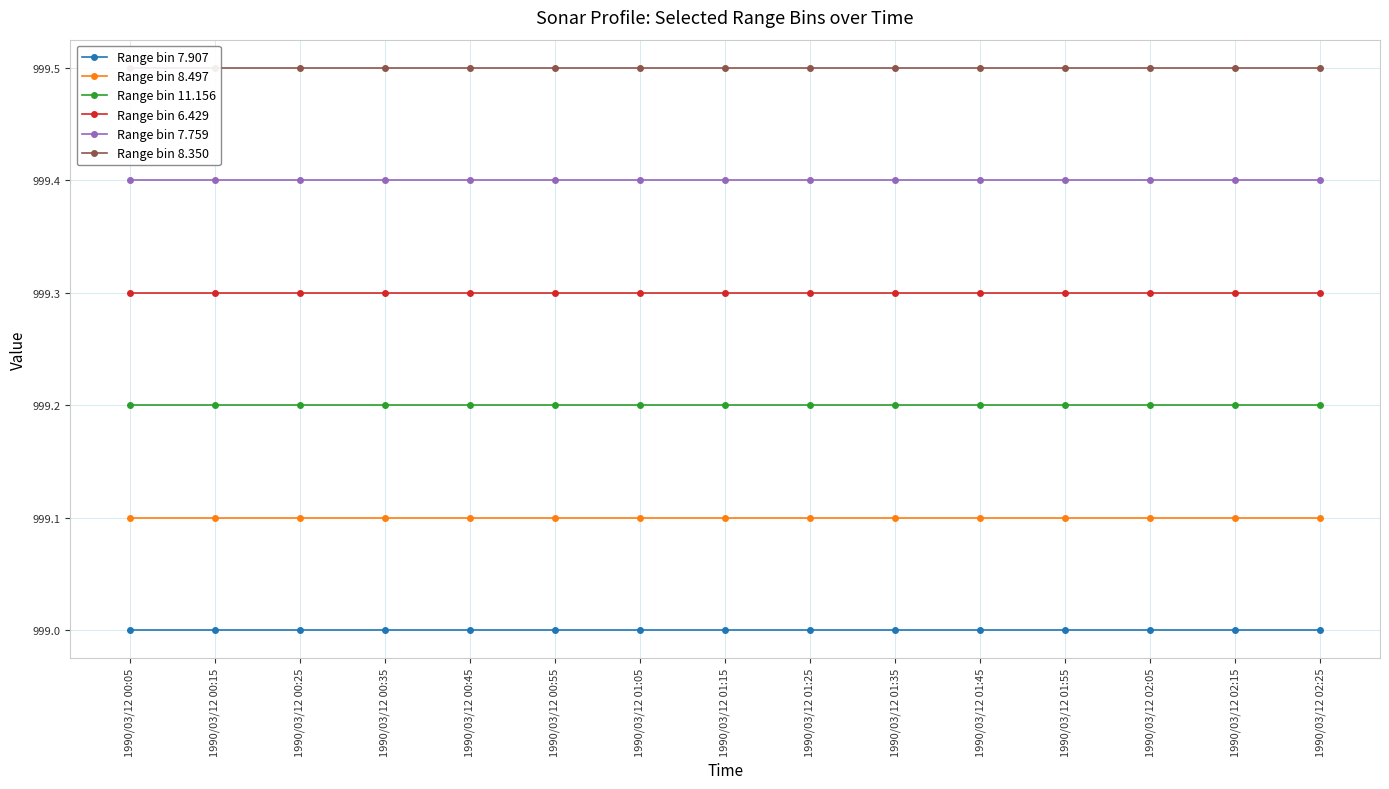

True or false: Range bin 11.156 and Range bin 8.350 cross at least once.

False